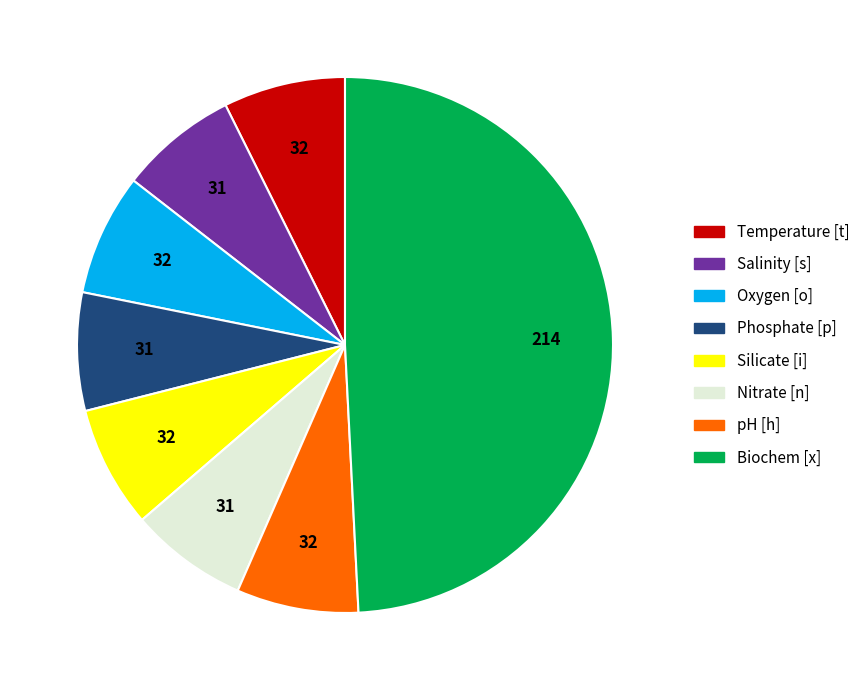

How many segments does this pie chart have?

8